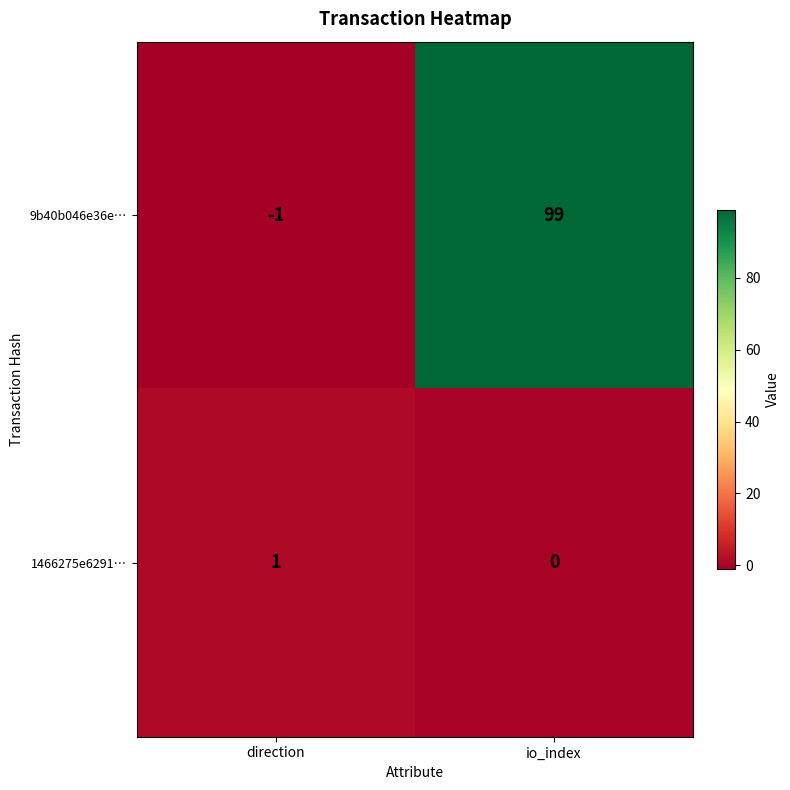

How many values in 9b40b046e36e… are above zero?

1